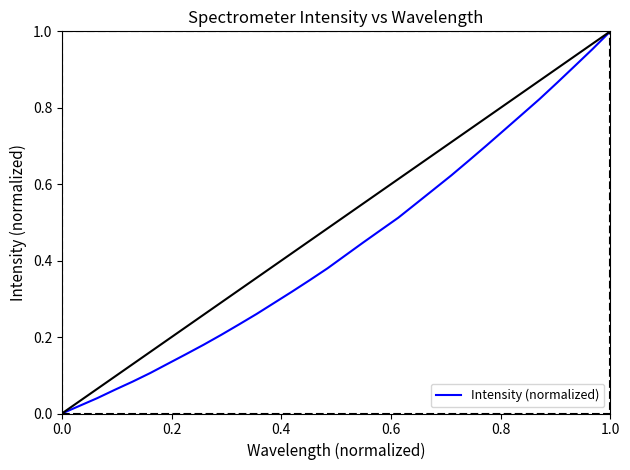

What is the sum of all values?

13.9